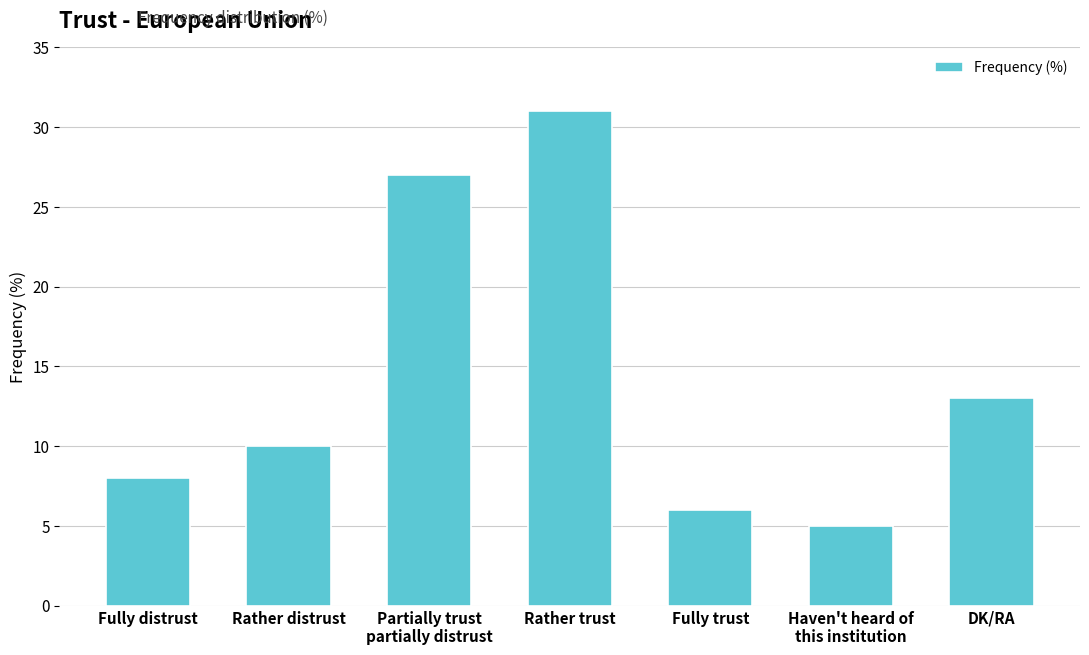

How many bars are there in total?

7